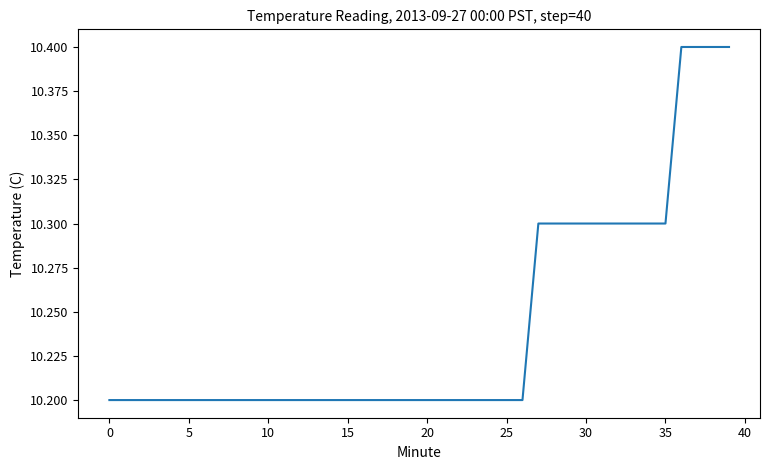

What is the greatest value displayed?

10.4